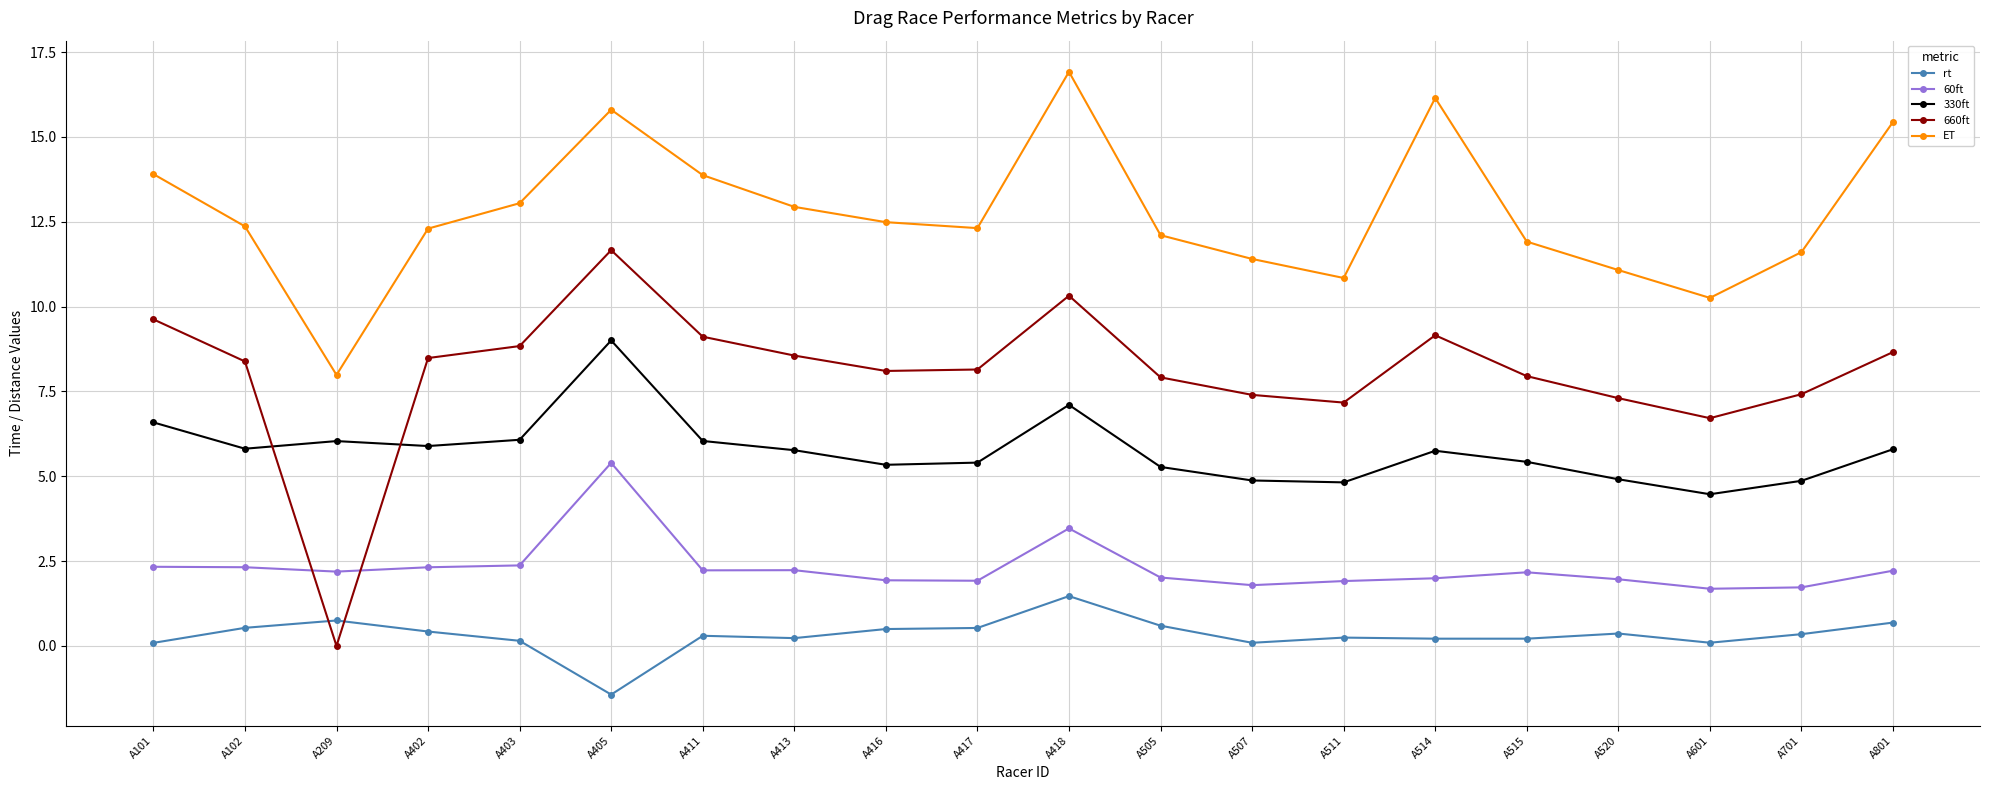

What is the value of the 330ft point at the 7th from the left?

6.0